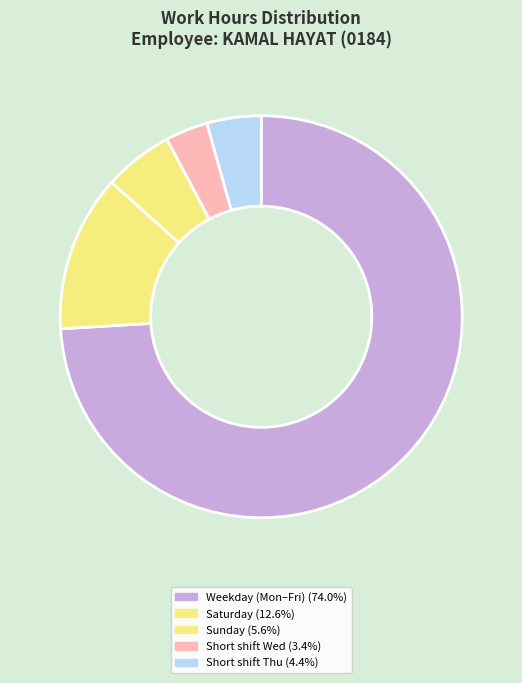

How many slices are in this pie chart?

5